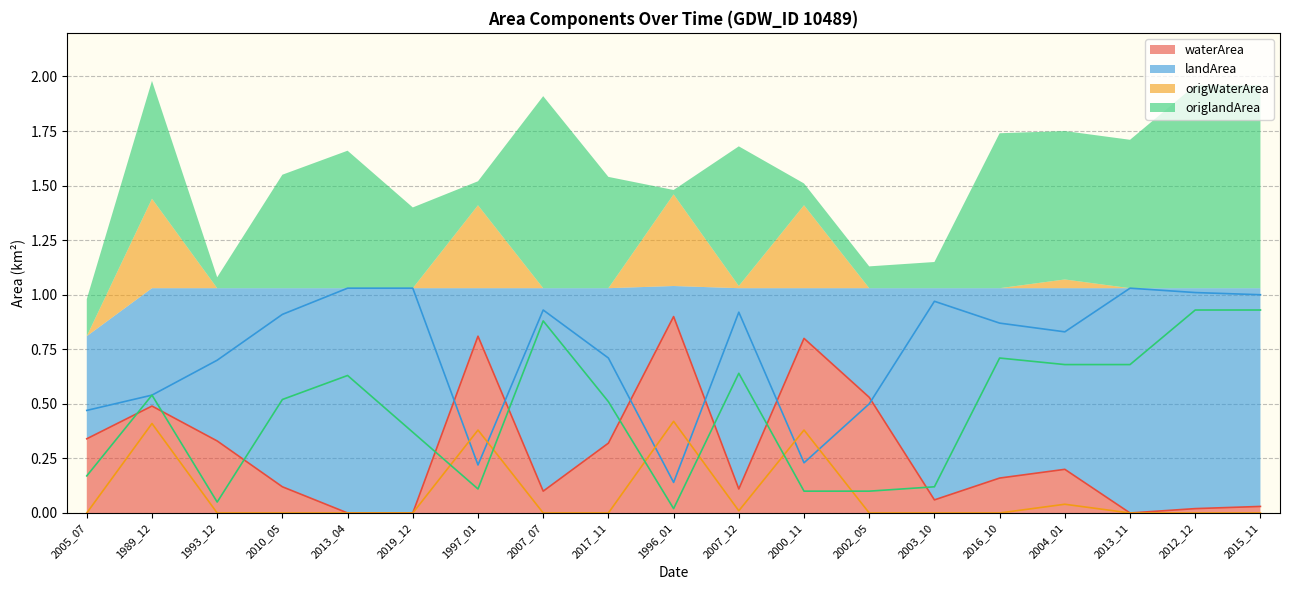

The waterArea series shows -0.6 at 2019_12. True or false?

False